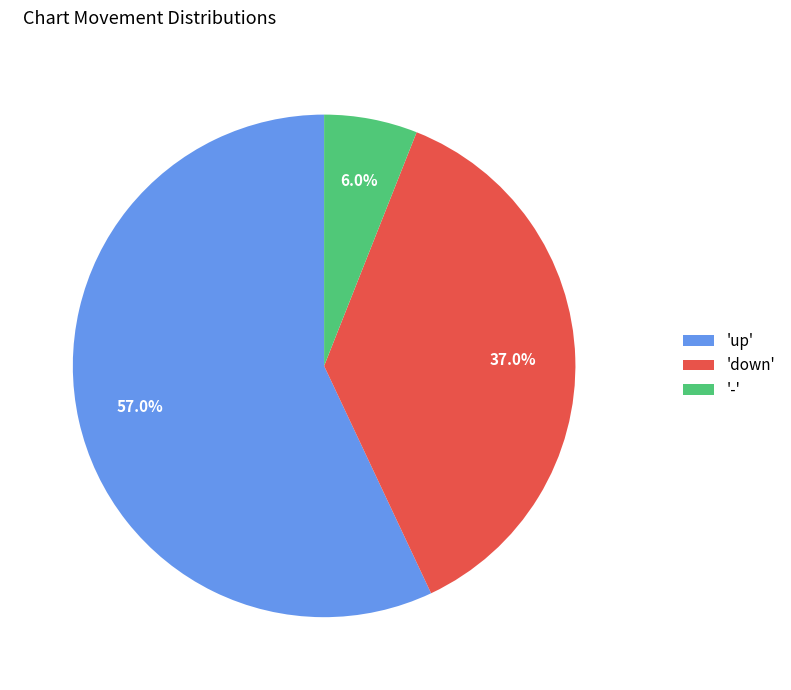

Which category has the smallest portion of the pie?

-